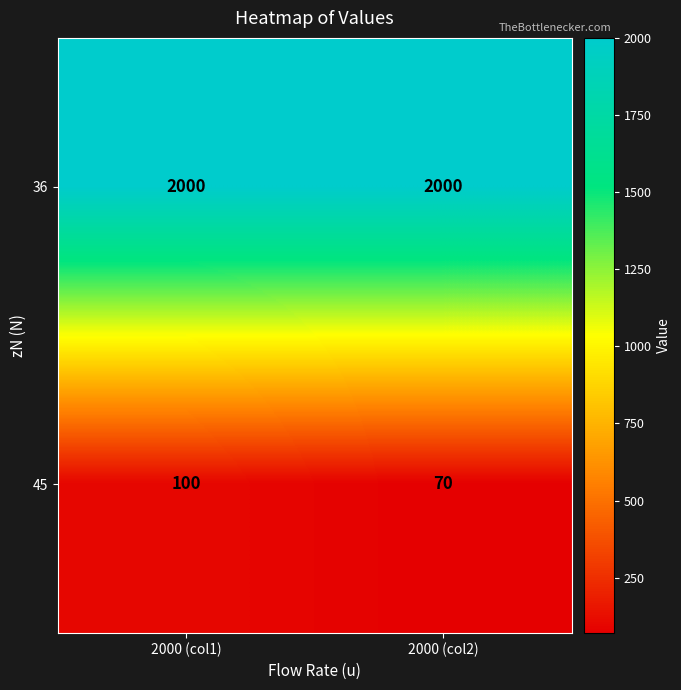

Reading left to right, list all the values displayed in this chart.

36: 2000	2000
45: 100	70